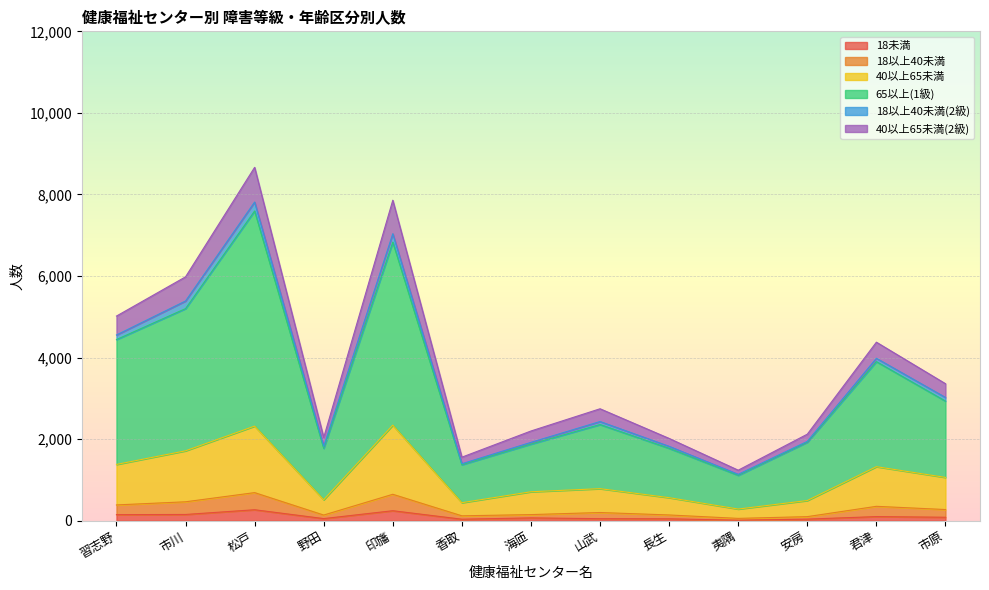

Is it true that 40以上65未満 equals 877 at 印旛?

False